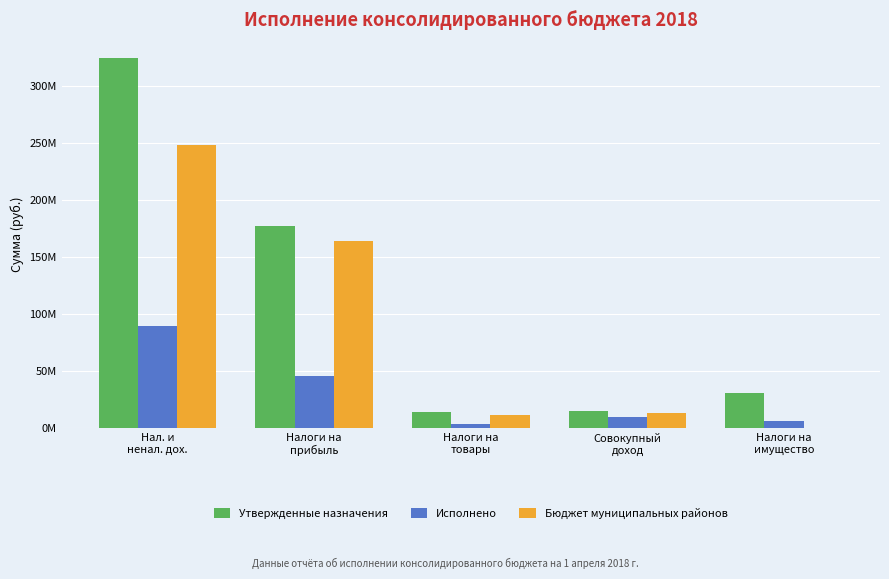

At which label does Утвержденные назначения reach its peak?

Нал. и
ненал. дох.